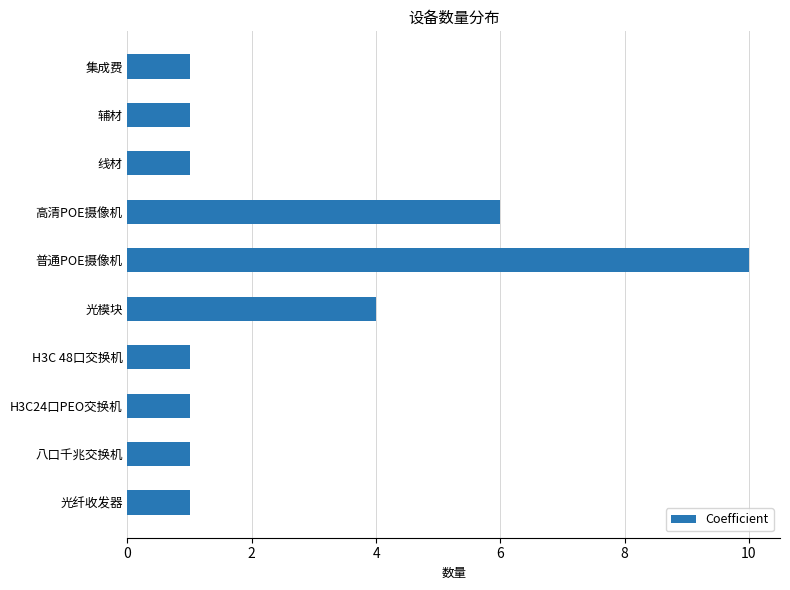

Which category has the highest value across all series?

普通POE摄像机